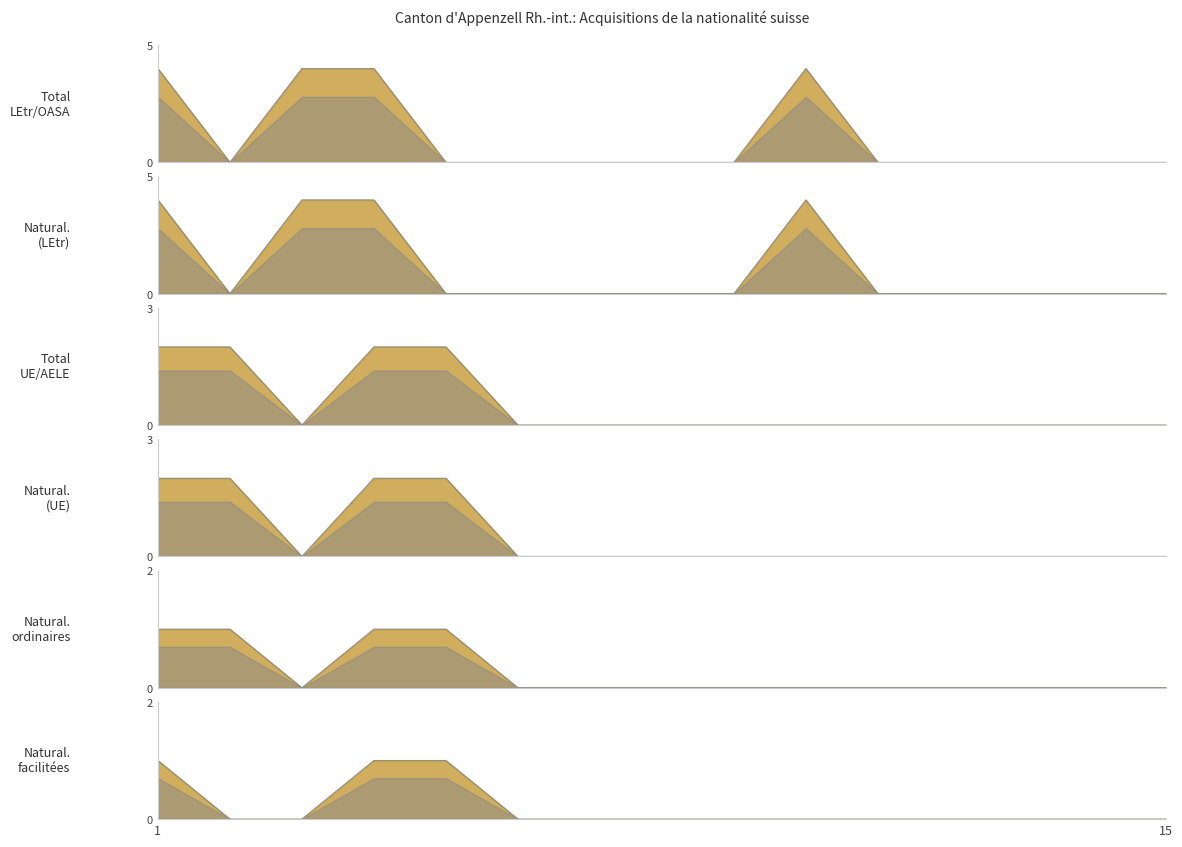

What is the label of the 1st point from the left?

1